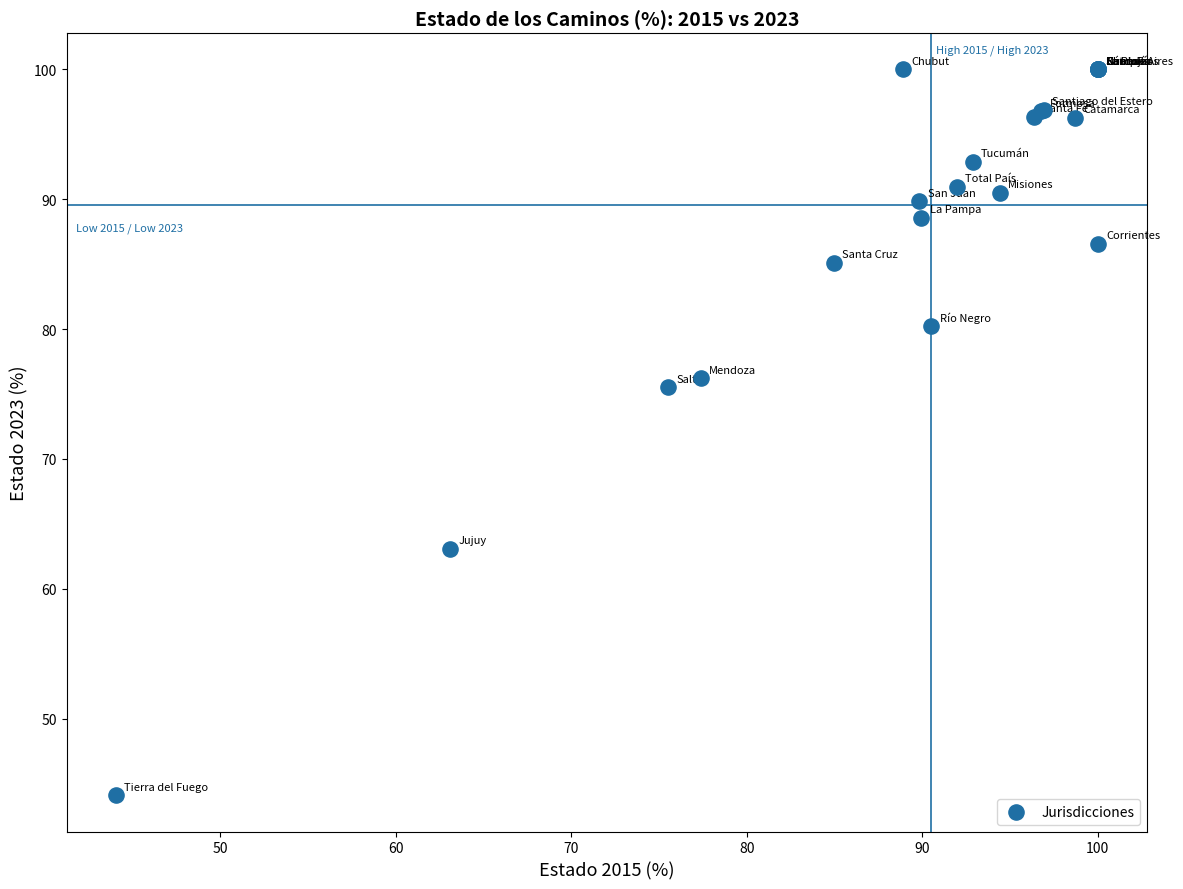

What Y value in the scatter plot is closest to 72?

75.5